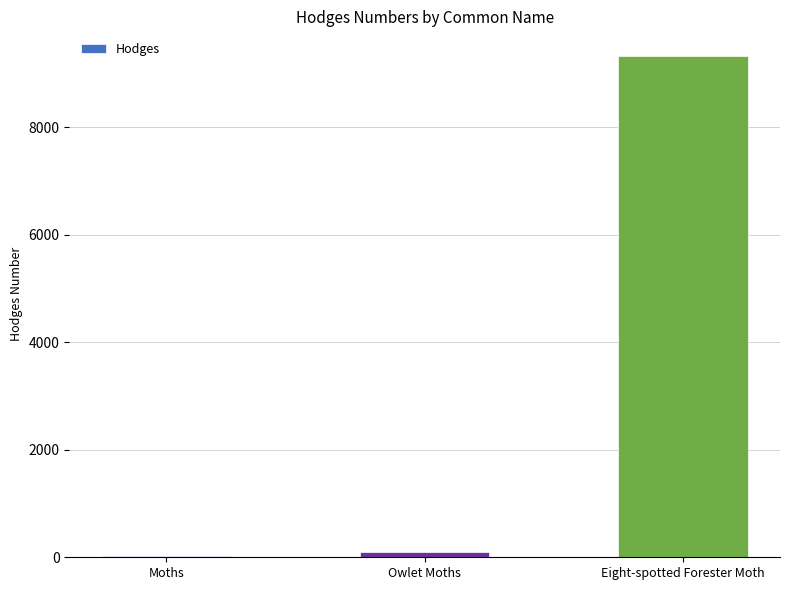

Which category has the highest value across all series?

Eight-spotted Forester Moth